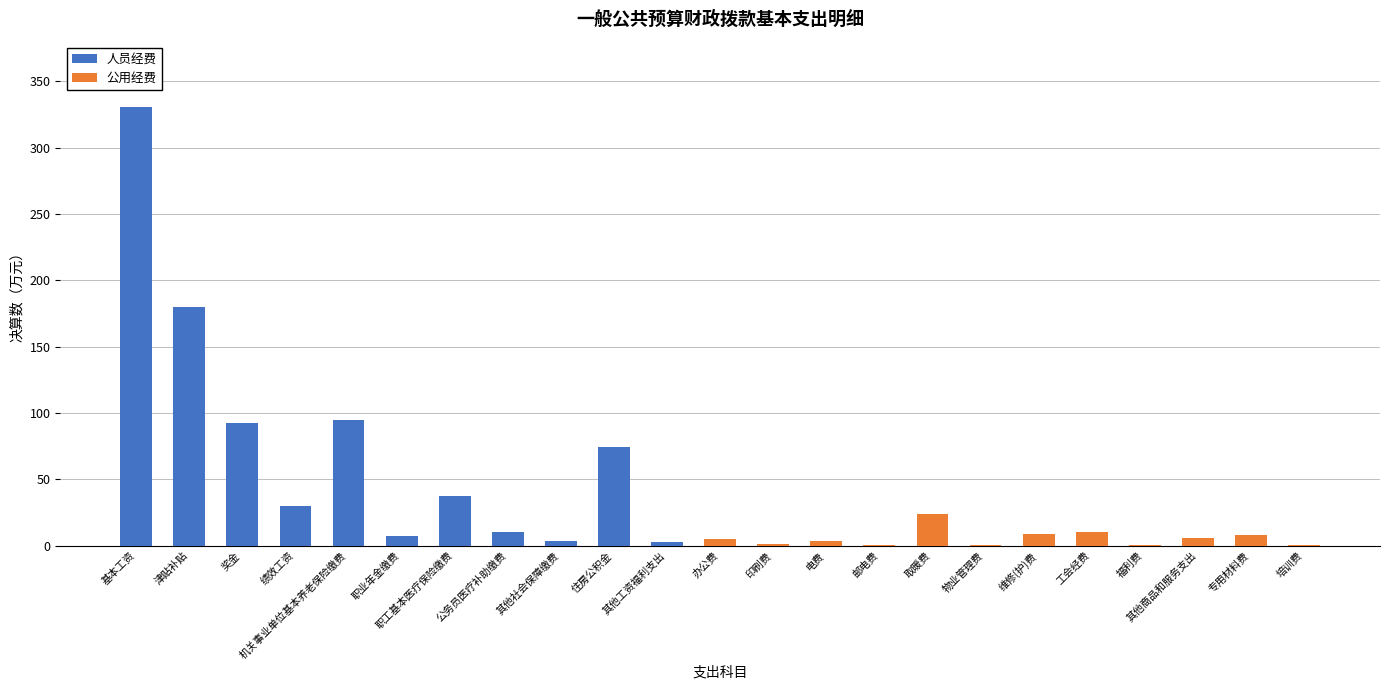

The 人员经费 series shows 0.0 at 工会经费. True or false?

True